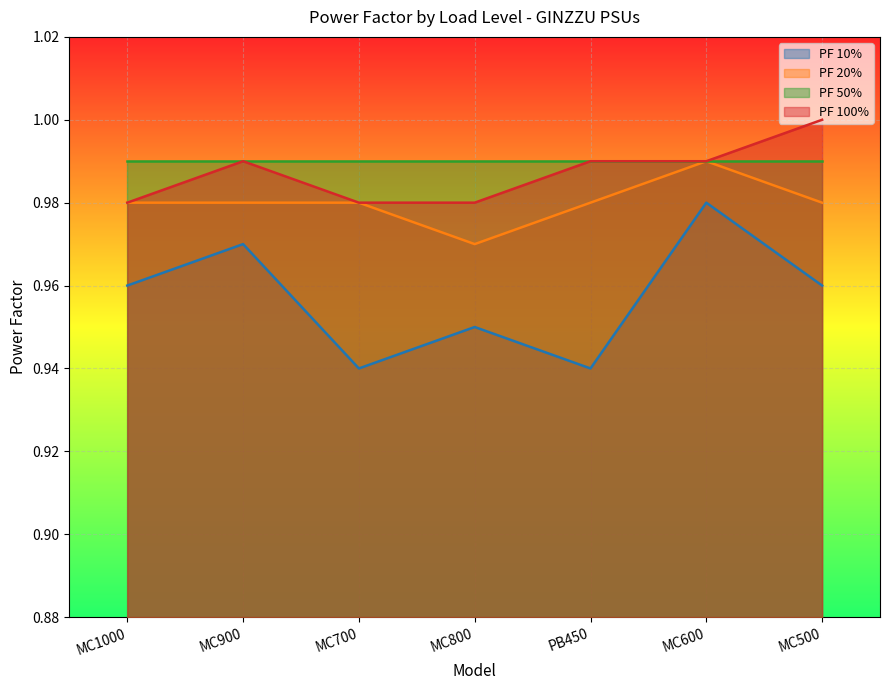

What is the highest value of the PF 20% series?

1.0